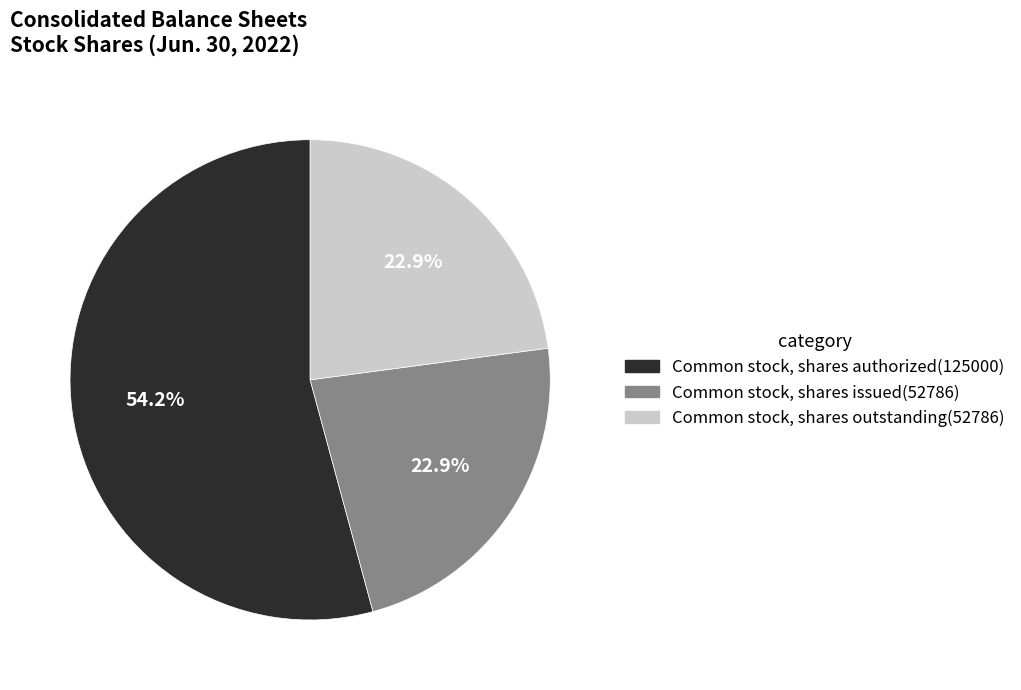

How much of the chart is everything except Common stock, shares authorized?

45.8%